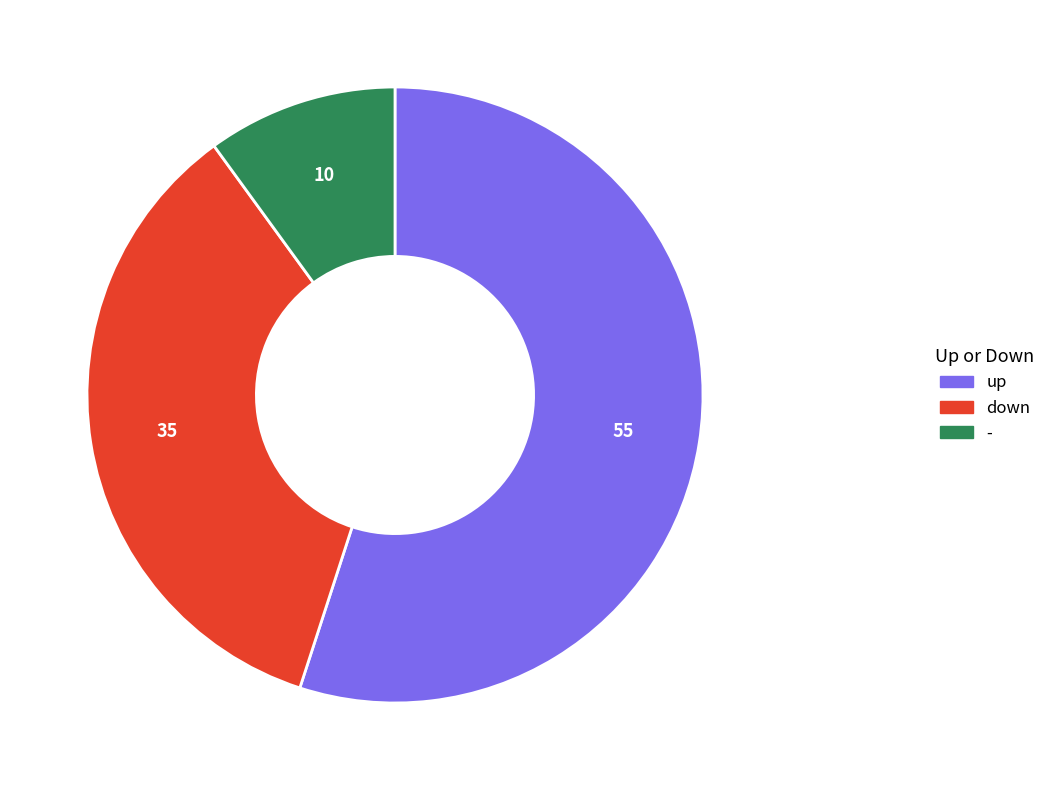

Is the sum of down and - greater than half?

No